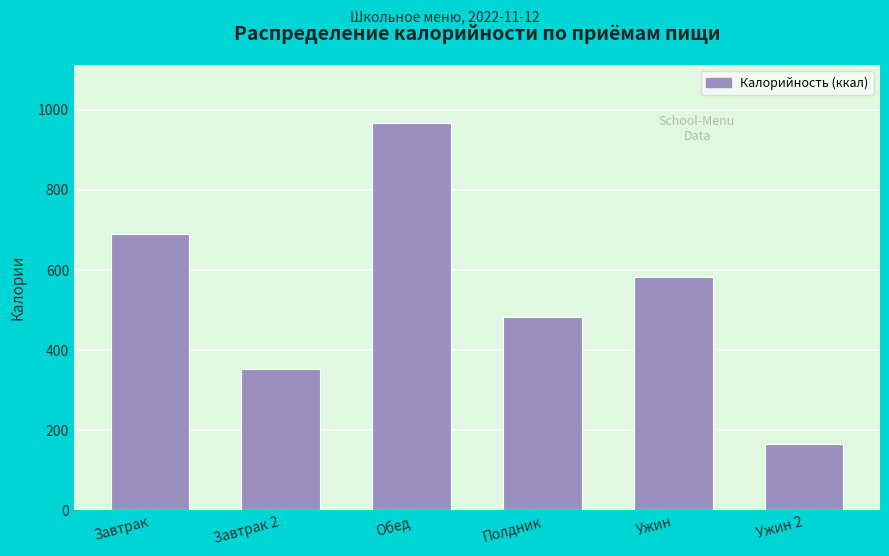

Reading right to left, extract all data points from this chart.

Ужин 2=165	Ужин=583	Полдник=484	Обед=967	Завтрак 2=353	Завтрак=690